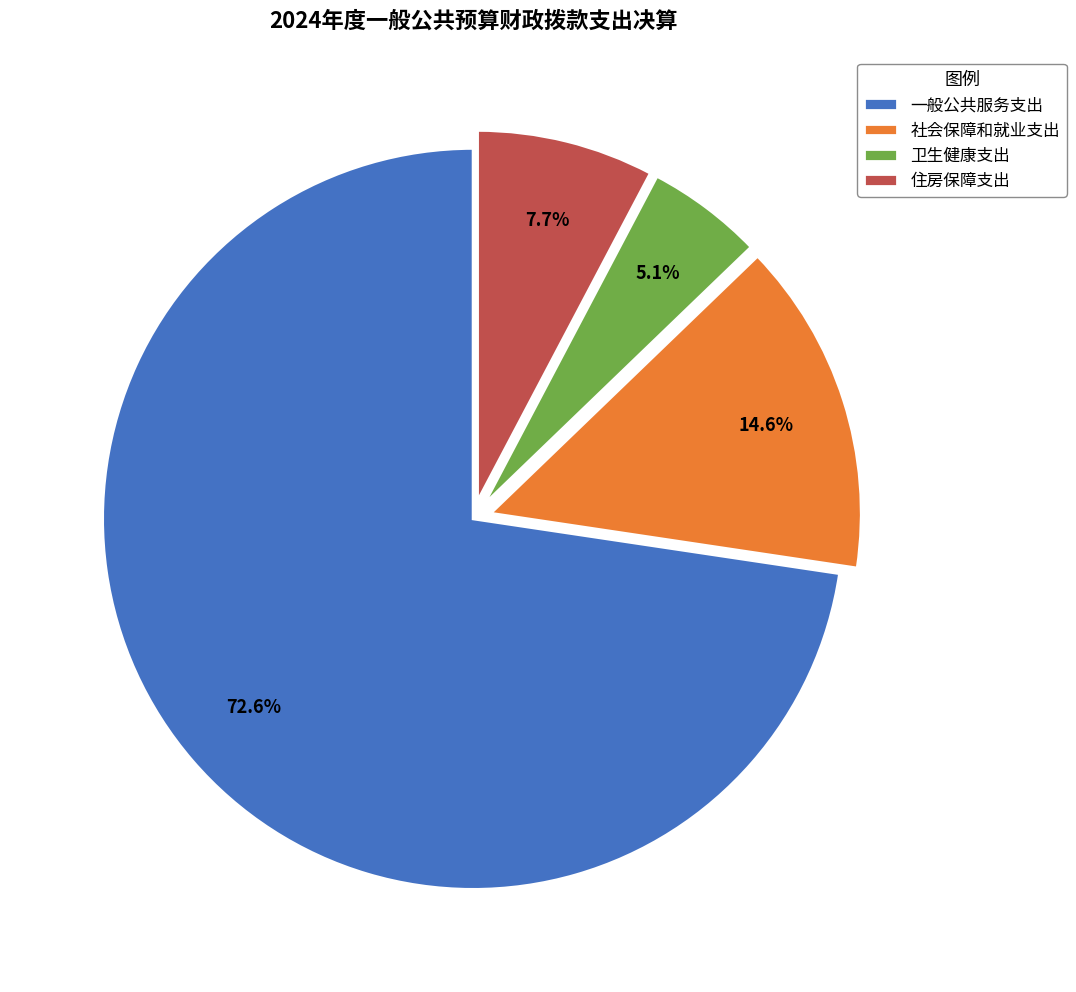

Rank the categories by value from highest to lowest.

一般公共服务支出, 社会保障和就业支出, 住房保障支出, 卫生健康支出